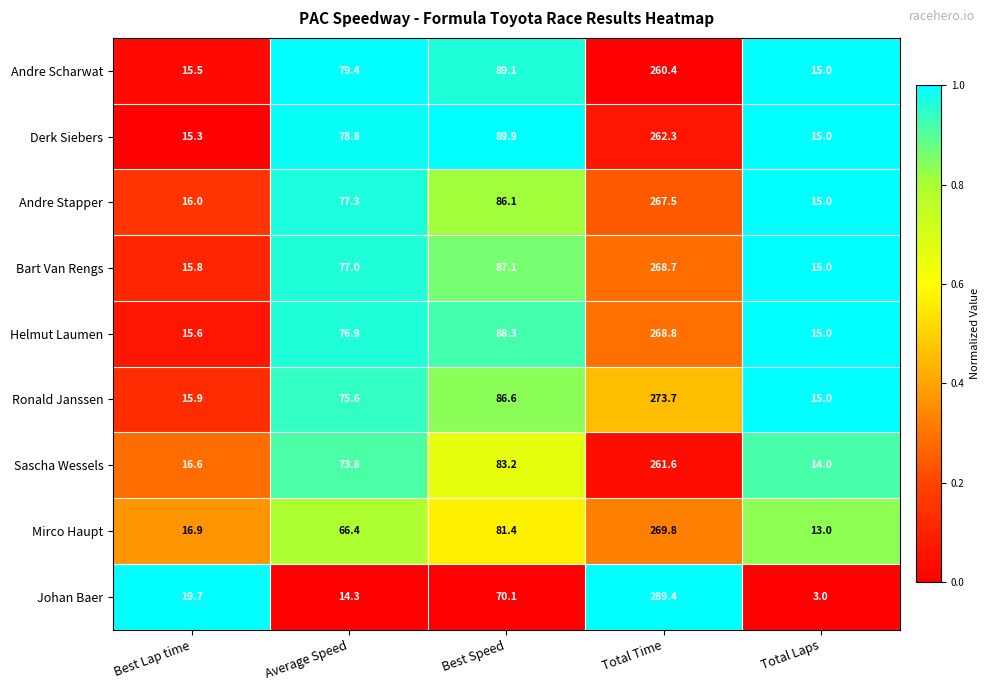

Which series changed the most between Total Time and Total Laps?

Johan Baer